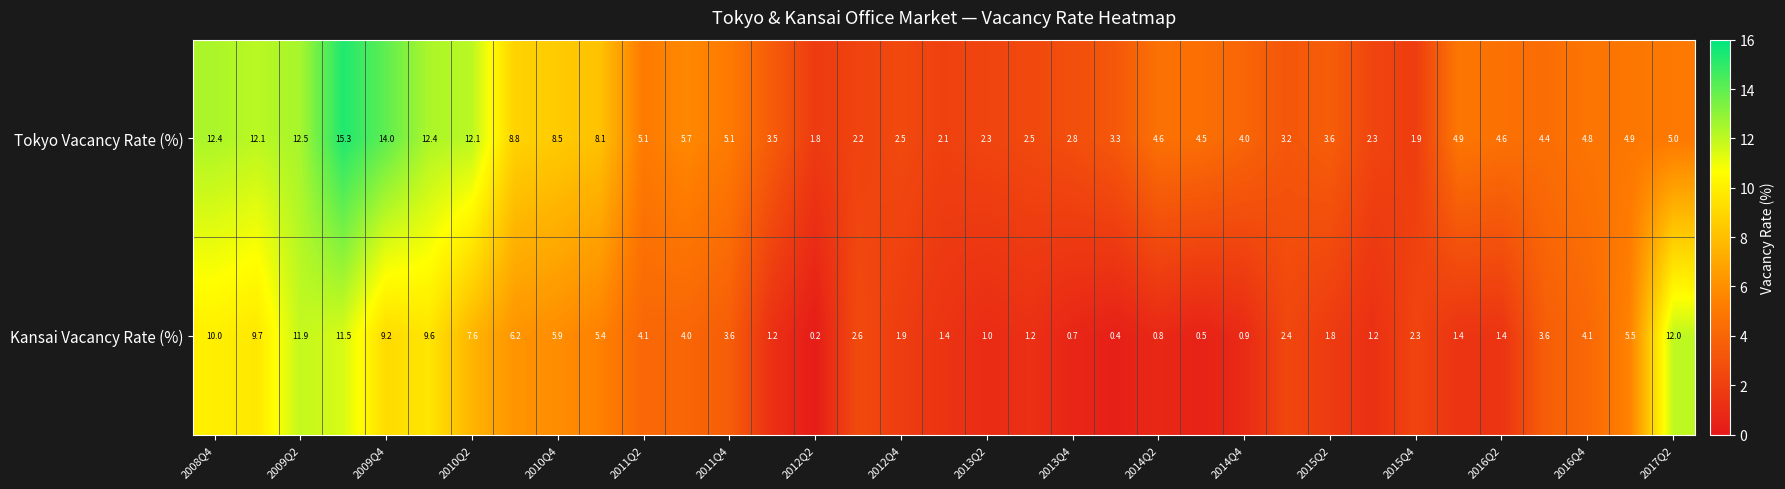

List the series in order of their overall mean, lowest first.

Kansai Vacancy Rate (%), Tokyo Vacancy Rate (%)